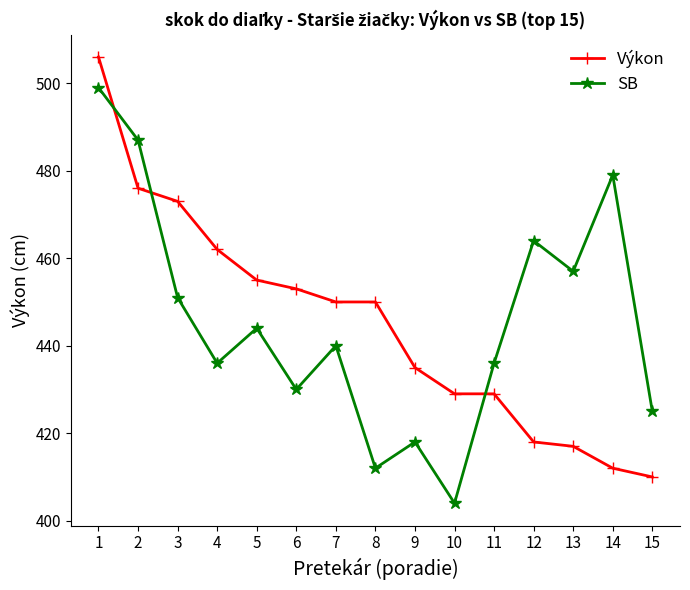

At which label does SB reach its peak?

1